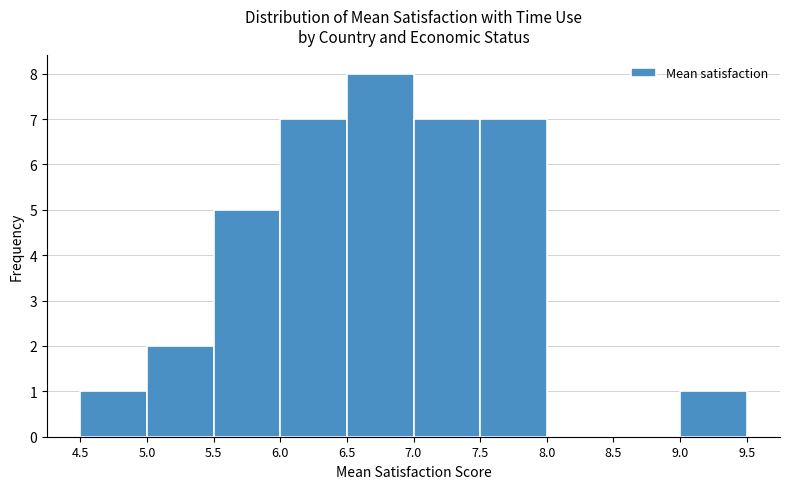

Reading left to right, list every bar in this chart as the range it spans on the x-axis followed by its height. The values are not printed on the chart, so give them approximately, as read against the axis.

4.5 to 5.0: 1
5.0 to 5.5: 2
5.5 to 6.0: 5
6.0 to 6.5: 7
6.5 to 7.0: 8
7.0 to 7.5: 7
7.5 to 8.0: 7
8.0 to 8.5: 0
8.5 to 9.0: 0
9.0 to 9.5: 1